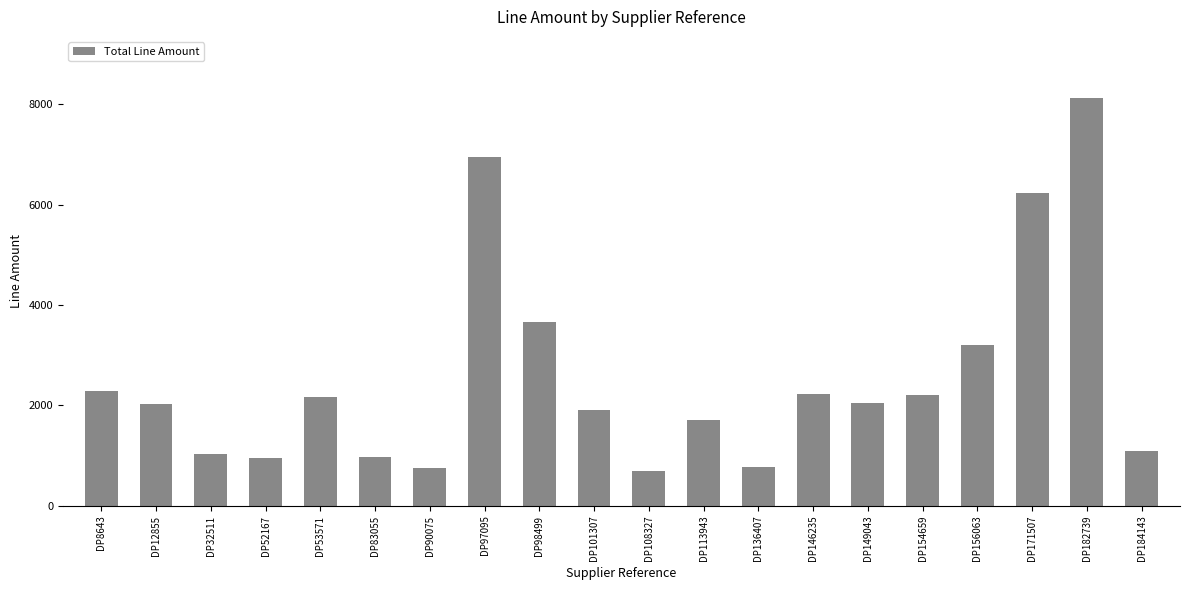

Is it true that the value at DP83055 is 424.3?

False